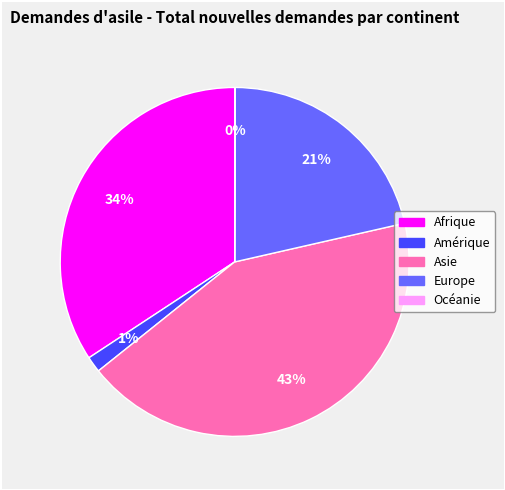

To the nearest percent, what portion does Afrique represent?

34%